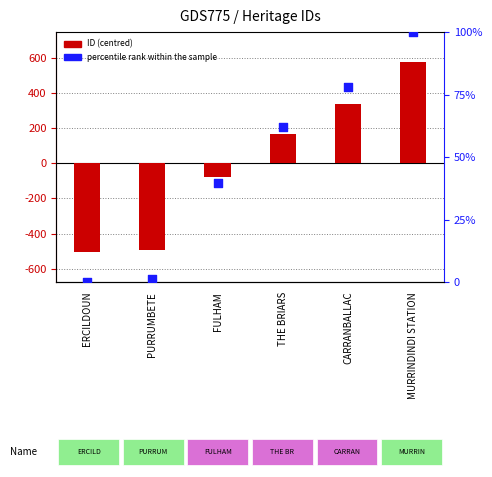

Is the value of ID (centred) at MURRINDINDI STATION greater than the value of percentile rank within the sample at THE BRIARS?

Yes